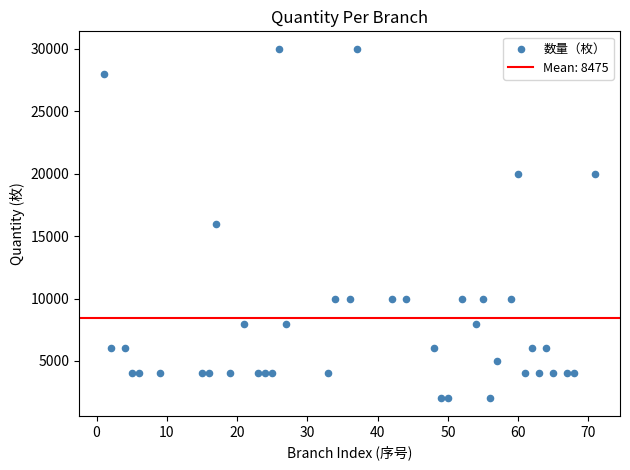

What is the range of X values (max minus min)?

70